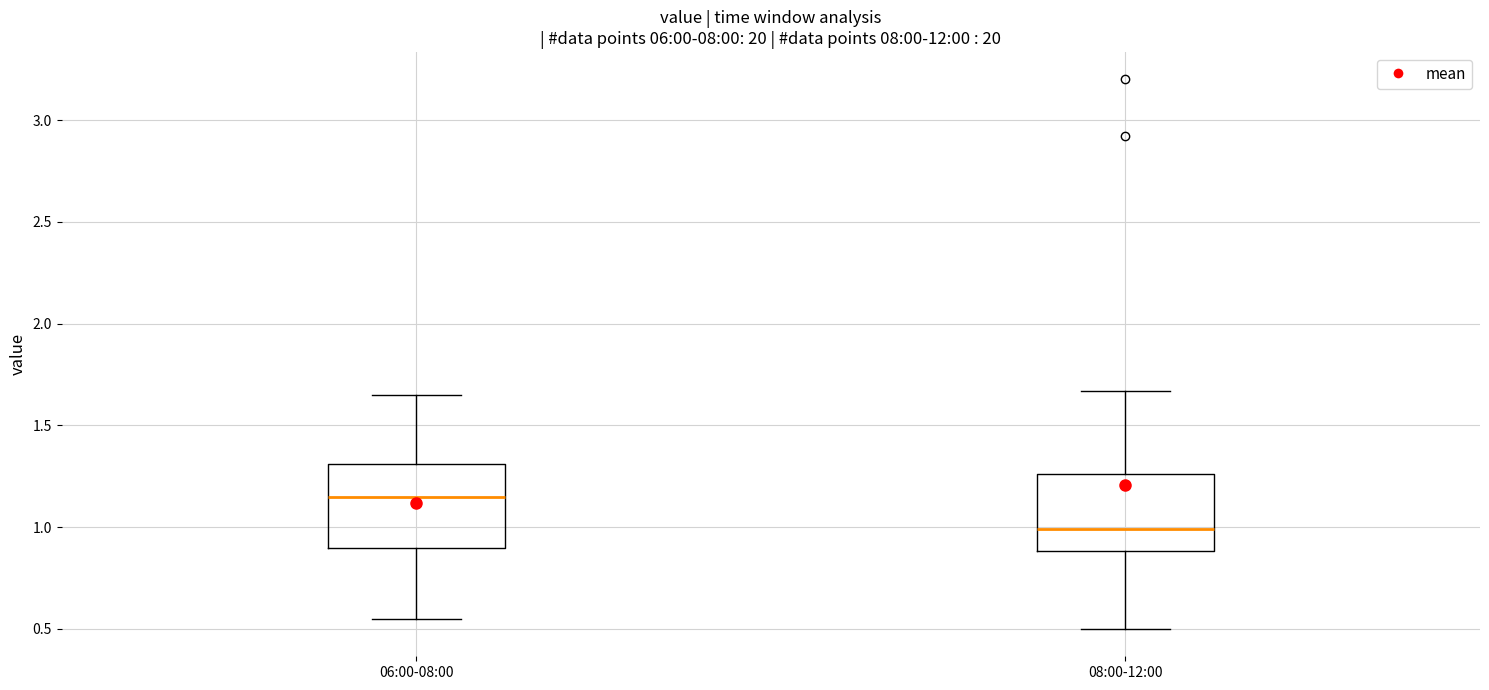

Which box has the highest median line?

06:00-08:00